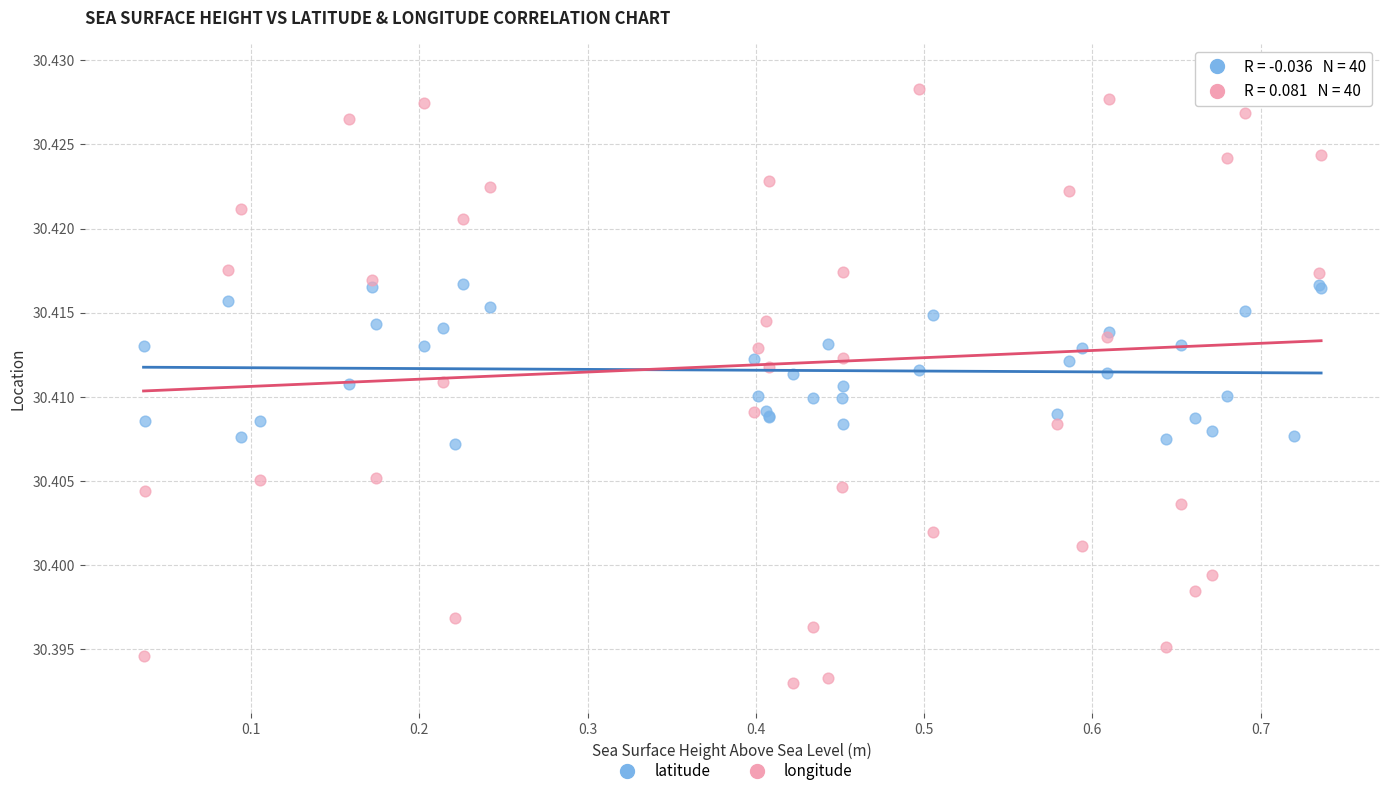

Which series has the largest Y range (max minus min)?

longitude